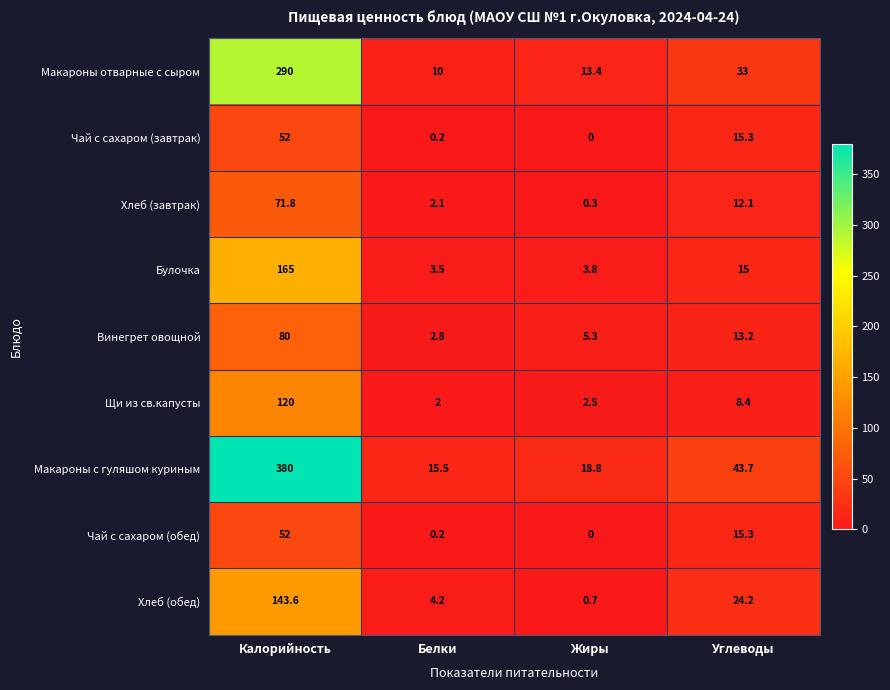

At which category is the sum across all series the highest?

Калорийность